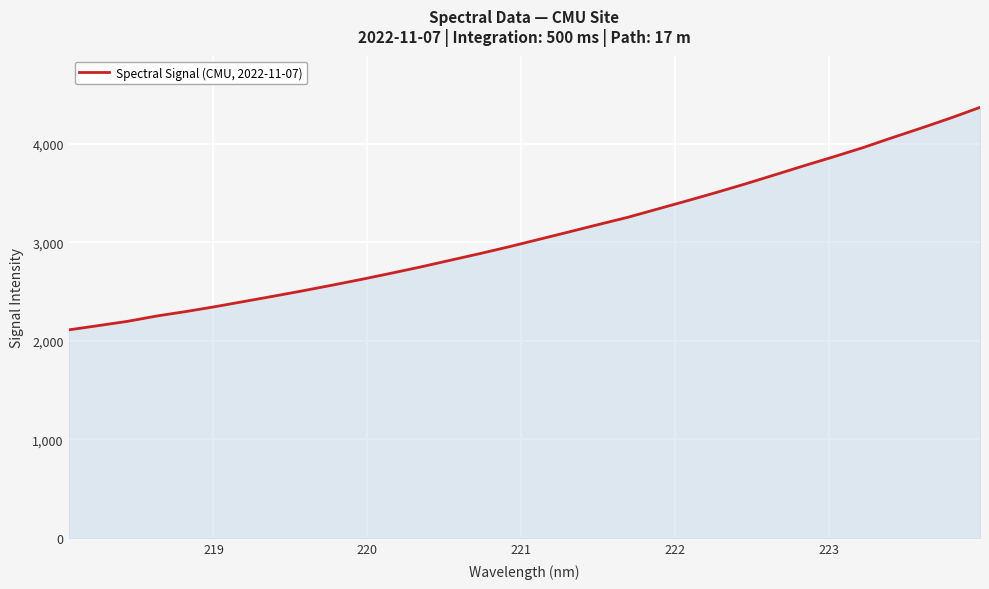

What is the difference between the maximum and minimum values?

2256.2